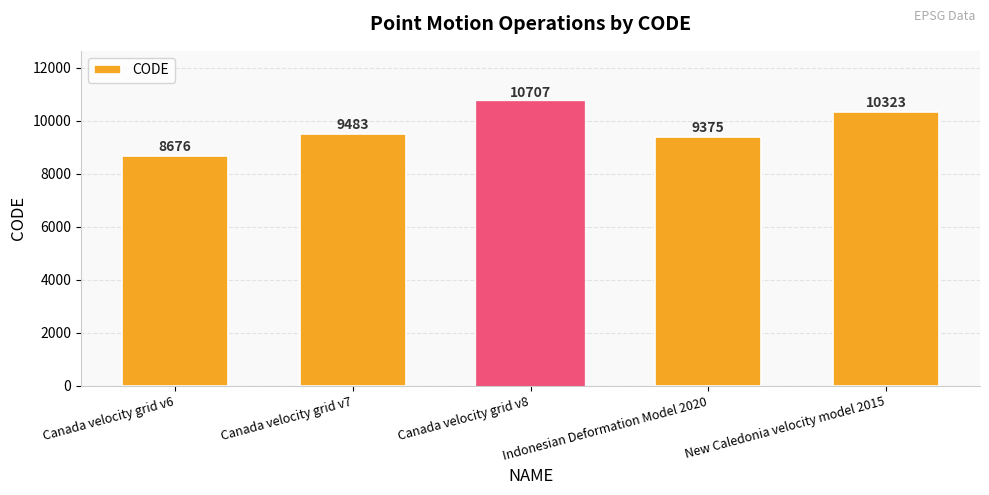

What is the ratio of the value at Canada velocity grid v7 to the value at Indonesian Deformation Model 2020?

1.0